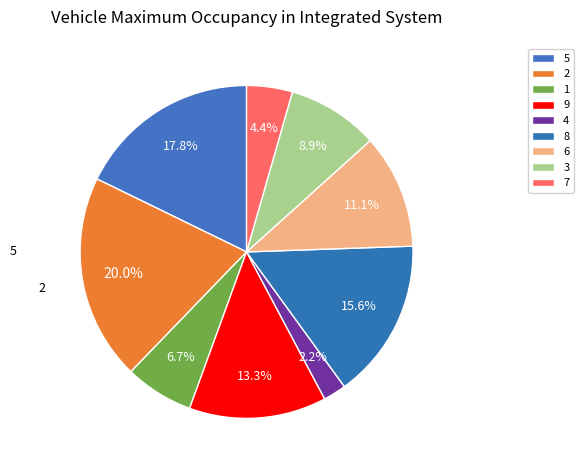

Which slice is the largest?

2